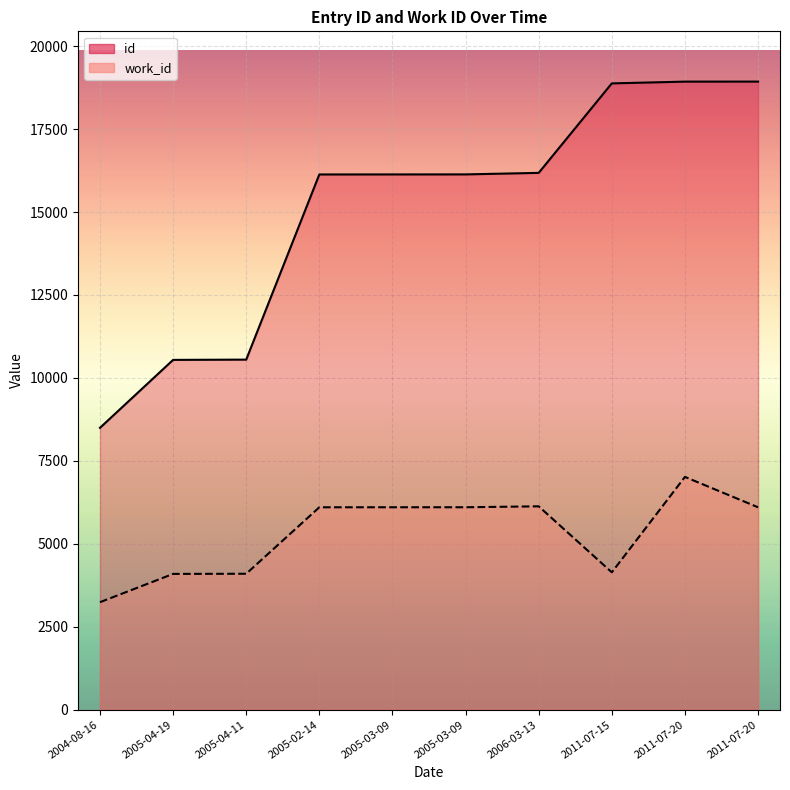

True or false: work_id has more than 2 interior local peaks.

False